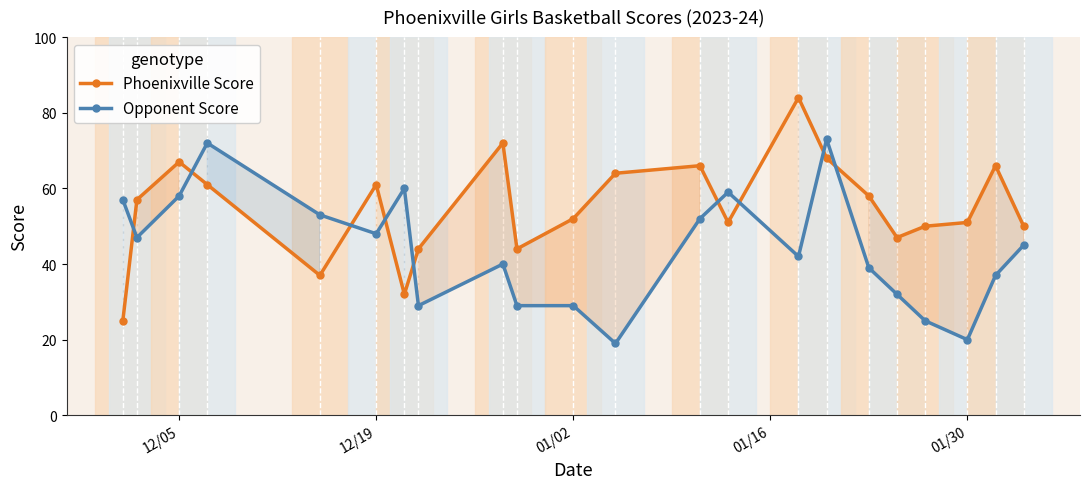

Is it true that Phoenixville Score equals 93 at 01/02?

False